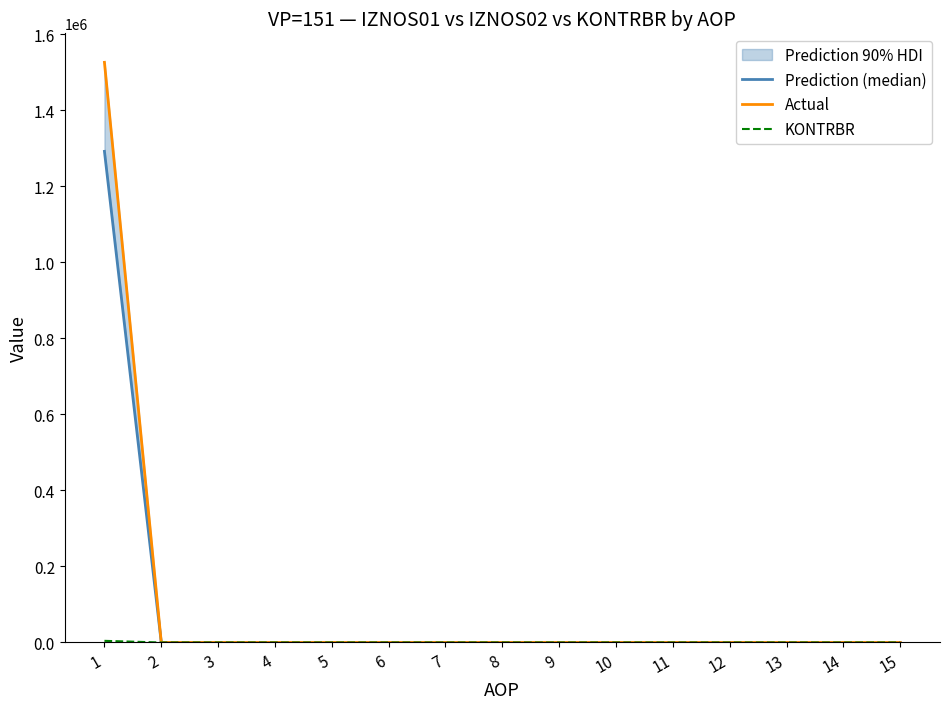

At which label is KONTRBR closest to 2171?

2